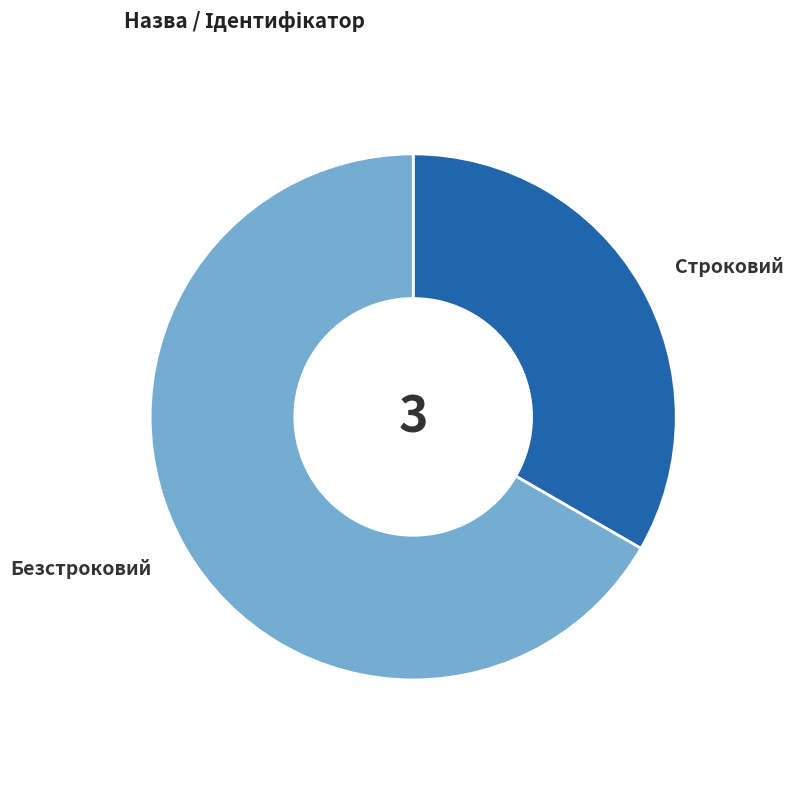

How many segments does this pie chart have?

2